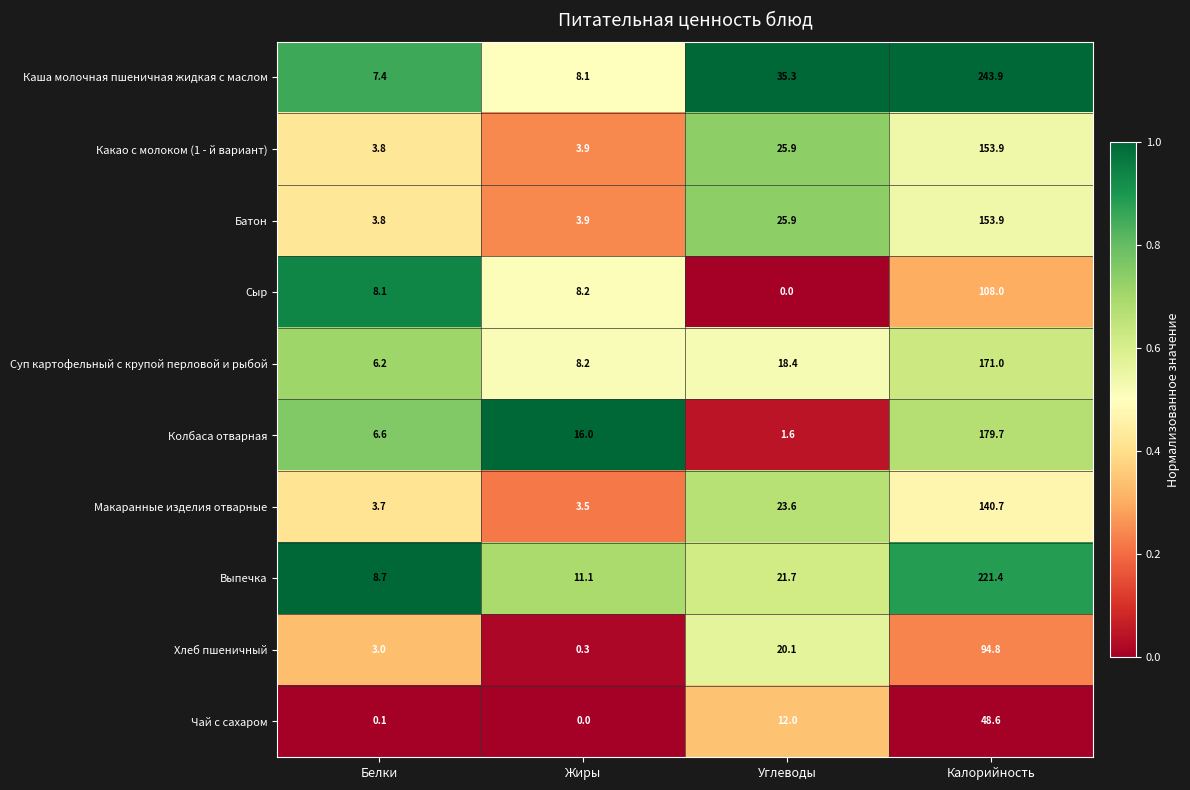

Count the number of data series in this chart.

10